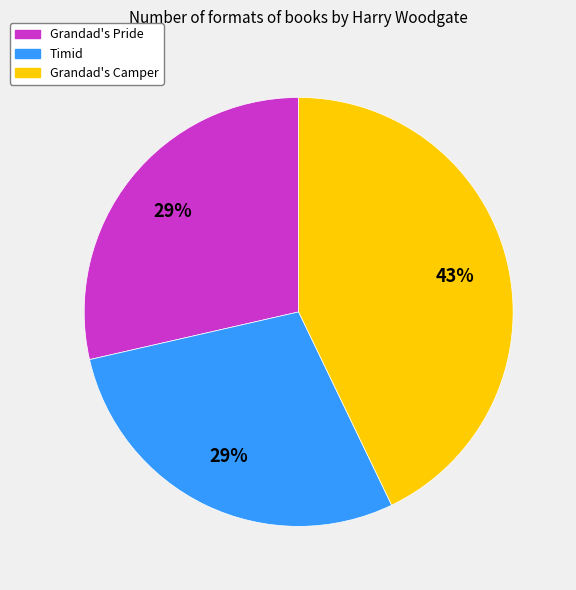

Is there any slice that represents more than half of the pie?

No